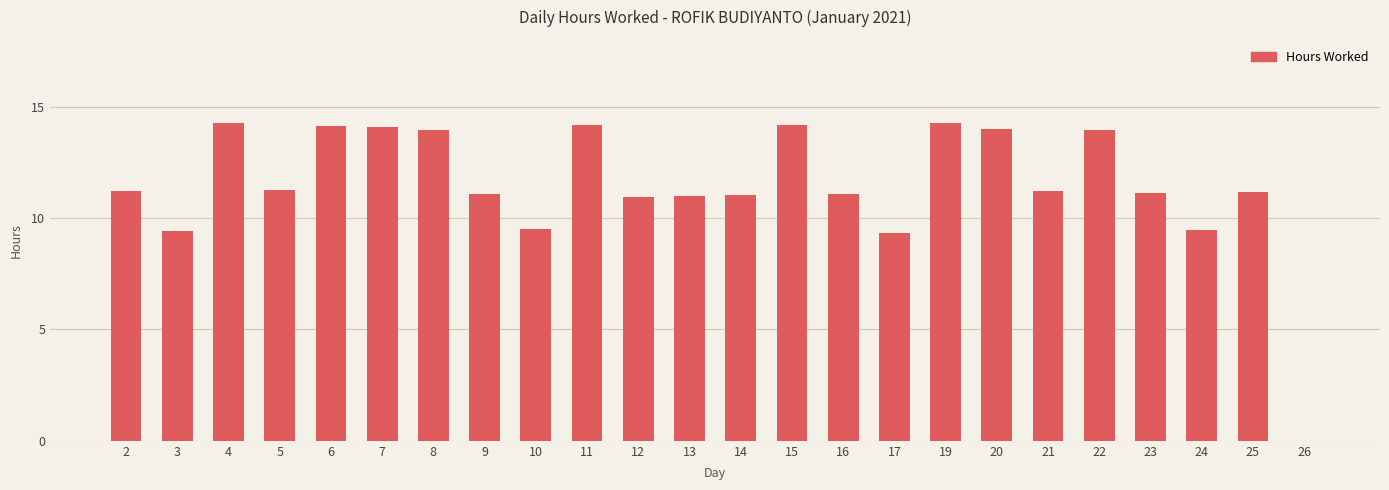

The value at 25 is 19.4. True or false?

False